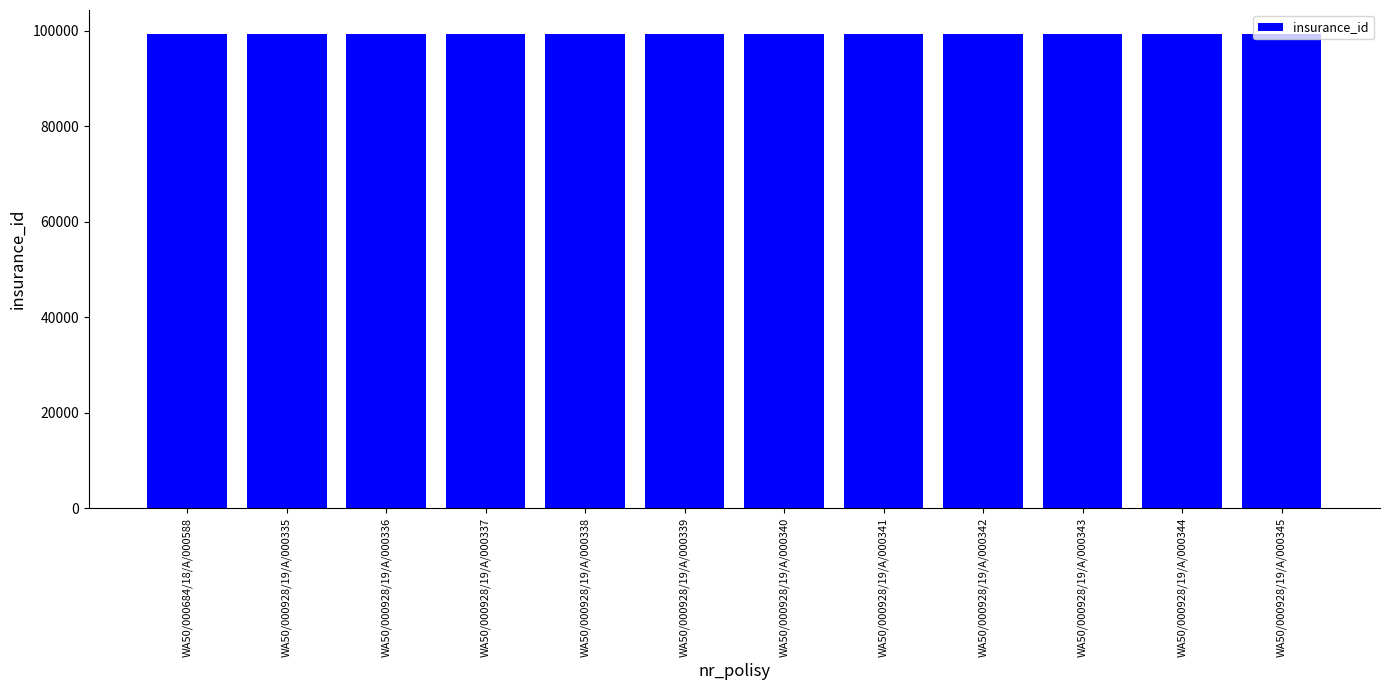

What is the maximum value shown in the chart?

99363